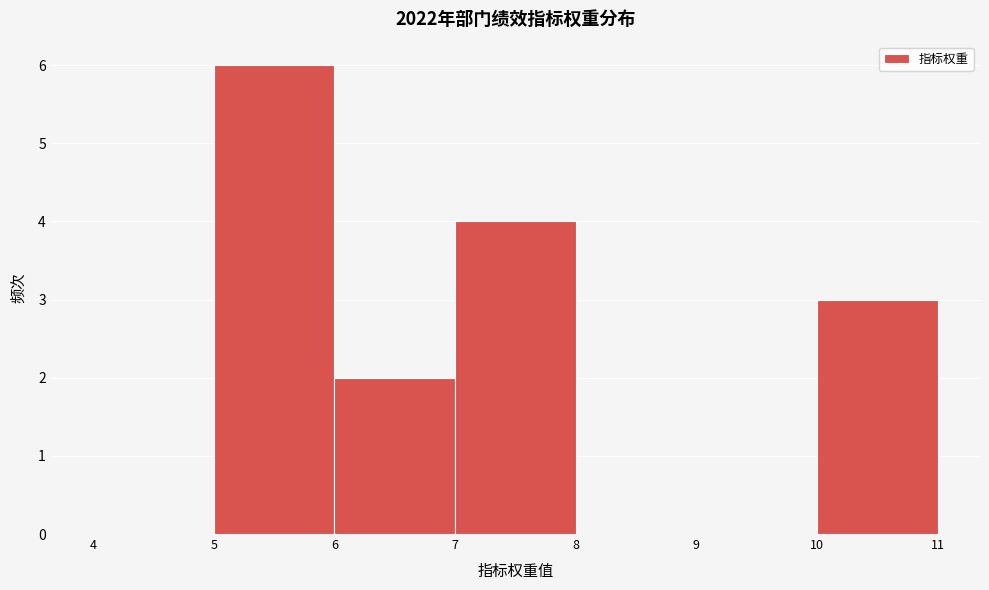

Reading left to right, list every bar in this chart as the range it spans on the x-axis followed by its height. The values are not printed on the chart, so give them approximately, as read against the axis.

4 to 5: 0
5 to 6: 6
6 to 7: 2
7 to 8: 4
8 to 9: 0
9 to 10: 0
10 to 11: 3